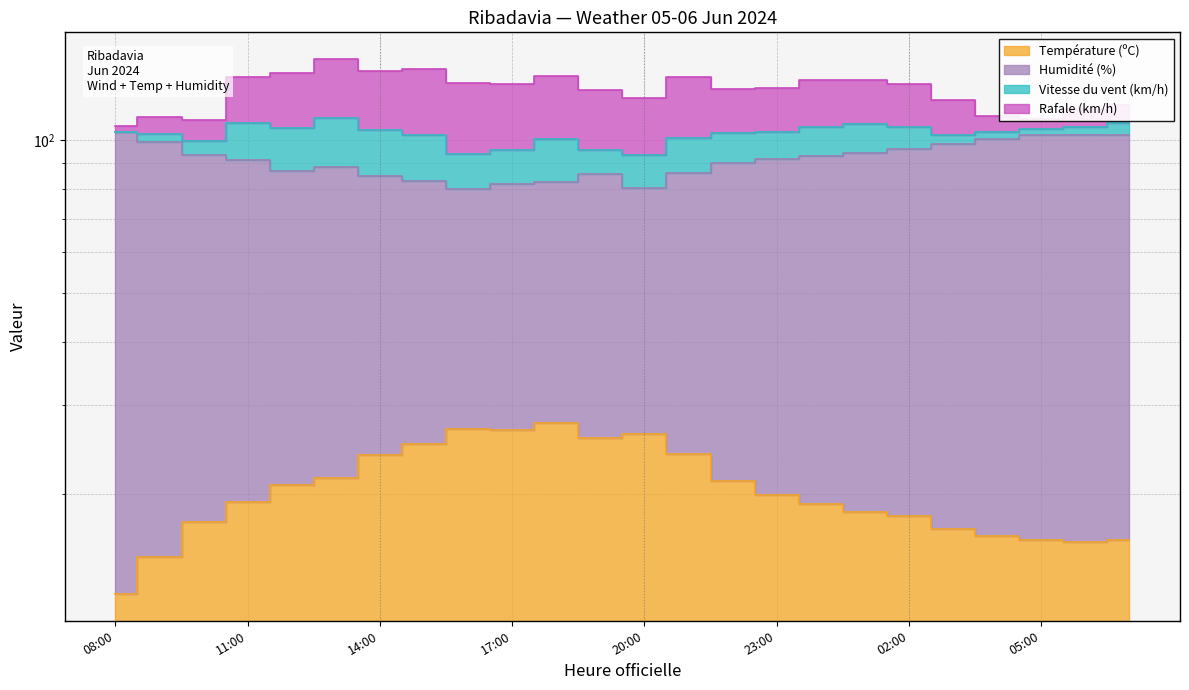

Which series has the largest total across all categories?

Humidité (%)